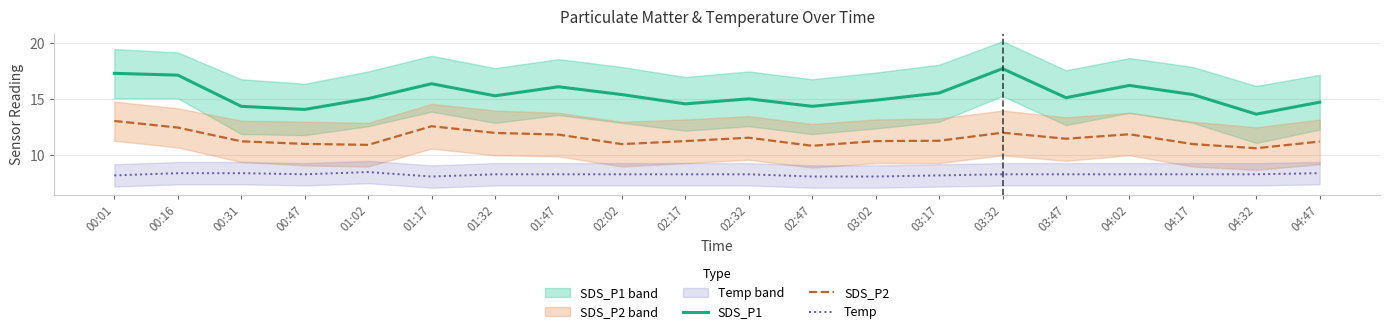

True or false: SDS_P2 and SDS_P1 intersect in this chart.

False